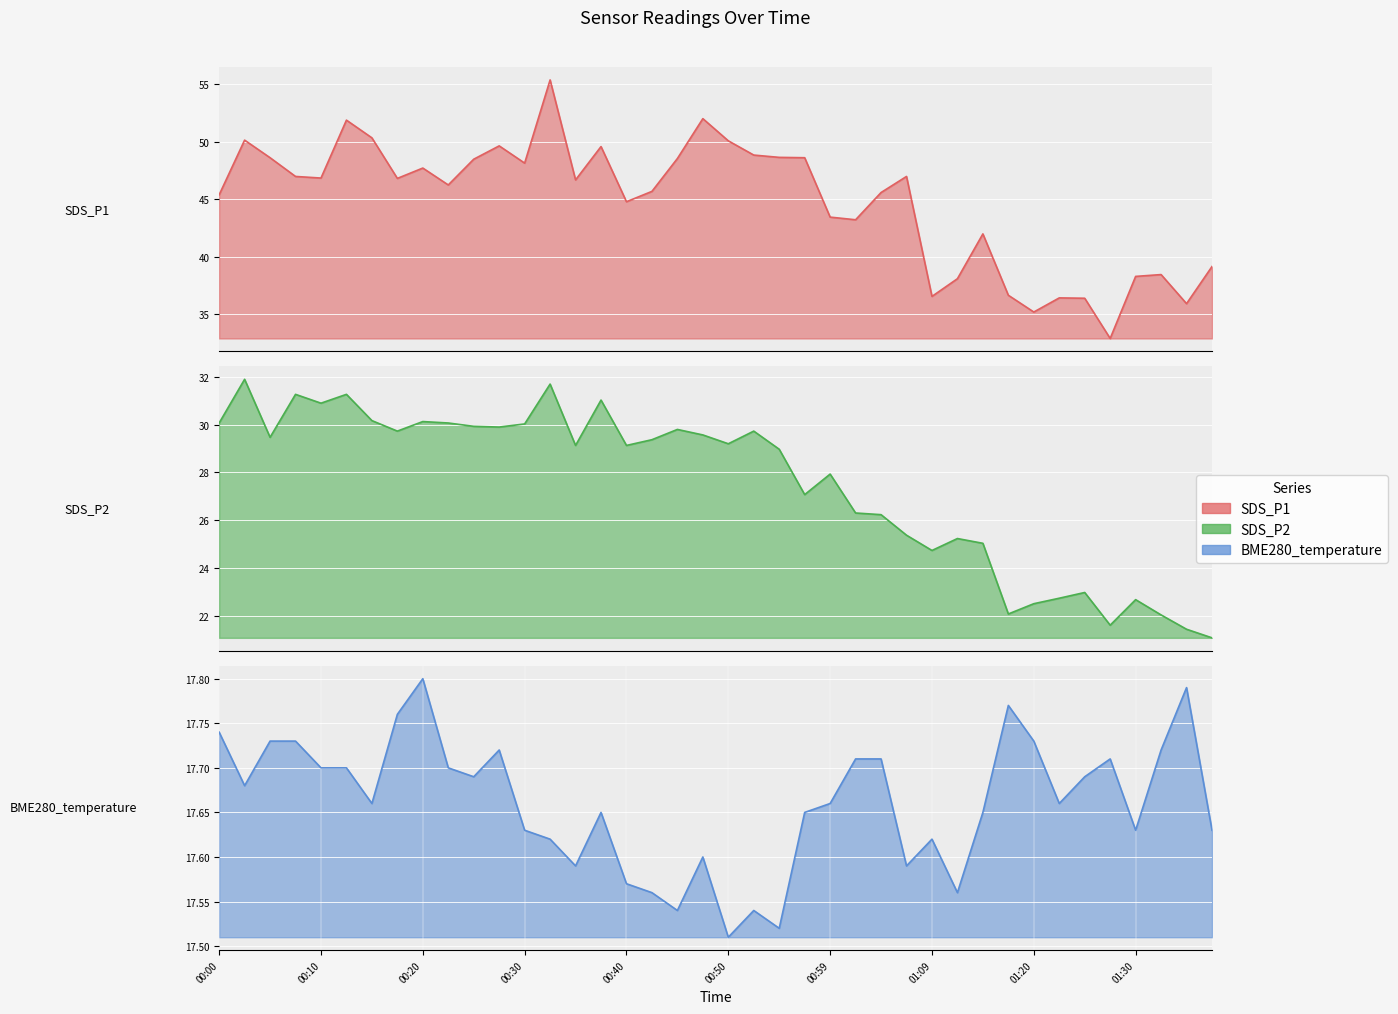

At which category does BME280_temperature reach its first local peak?

00:20